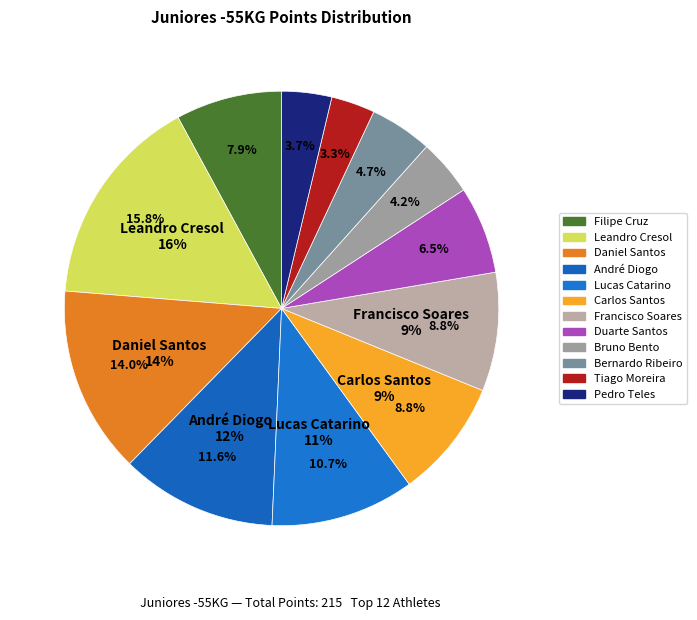

Count the number of slices in the pie.

12